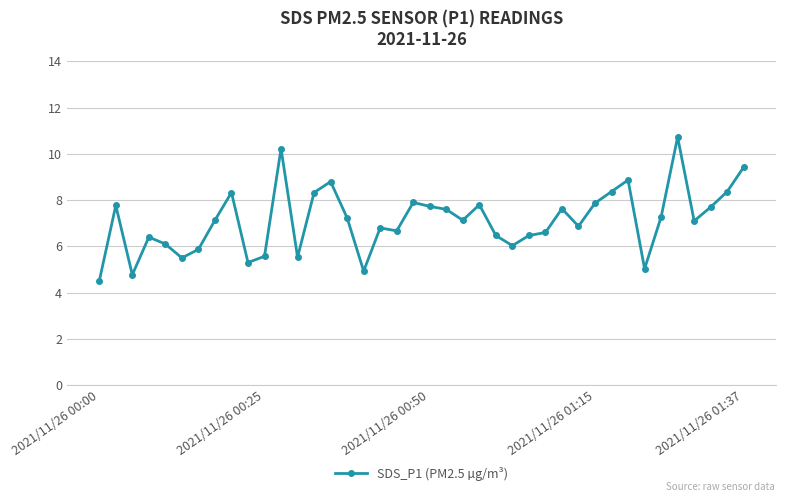

What is the value of the 16th point from the left?

7.2